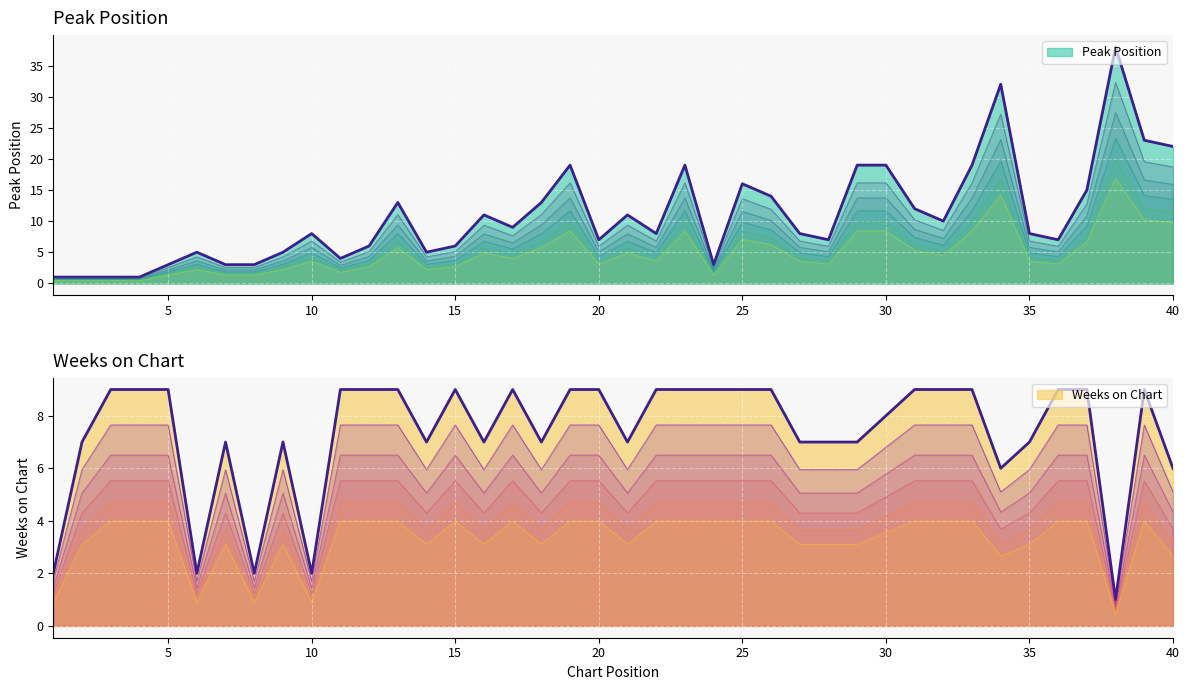

What is the value of the Weeks on Chart point at the 23rd from the left?

9.0